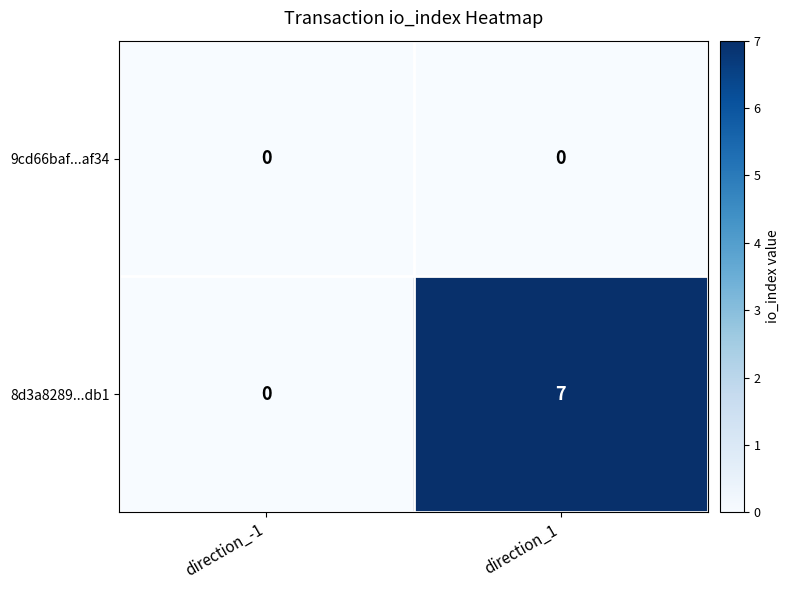

Count the number of categories in the chart.

2